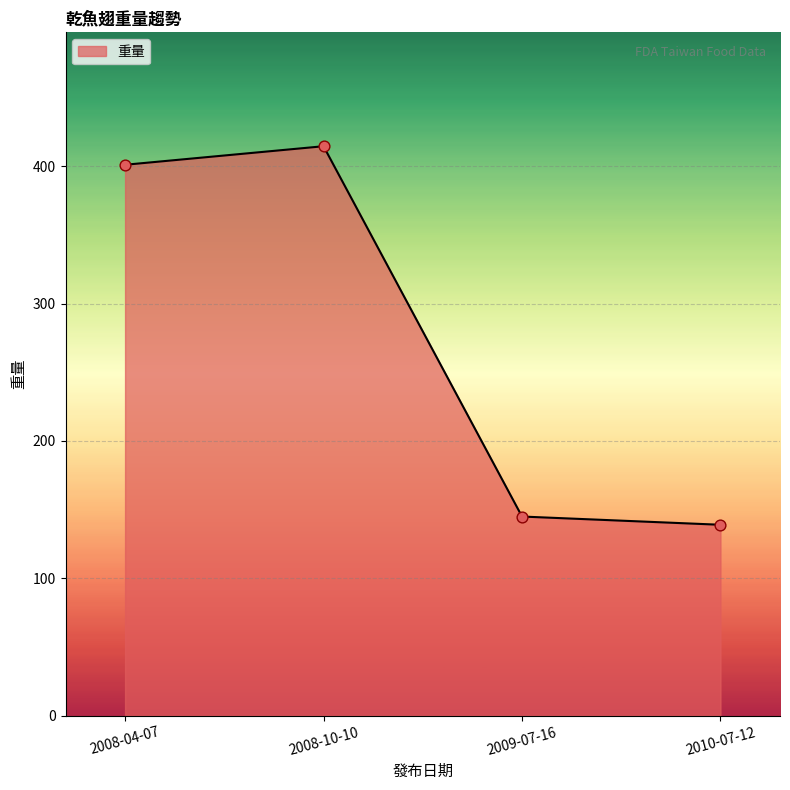

Approximately how many times larger is the value at 2009-07-16 compared to 2008-10-10?

0.3